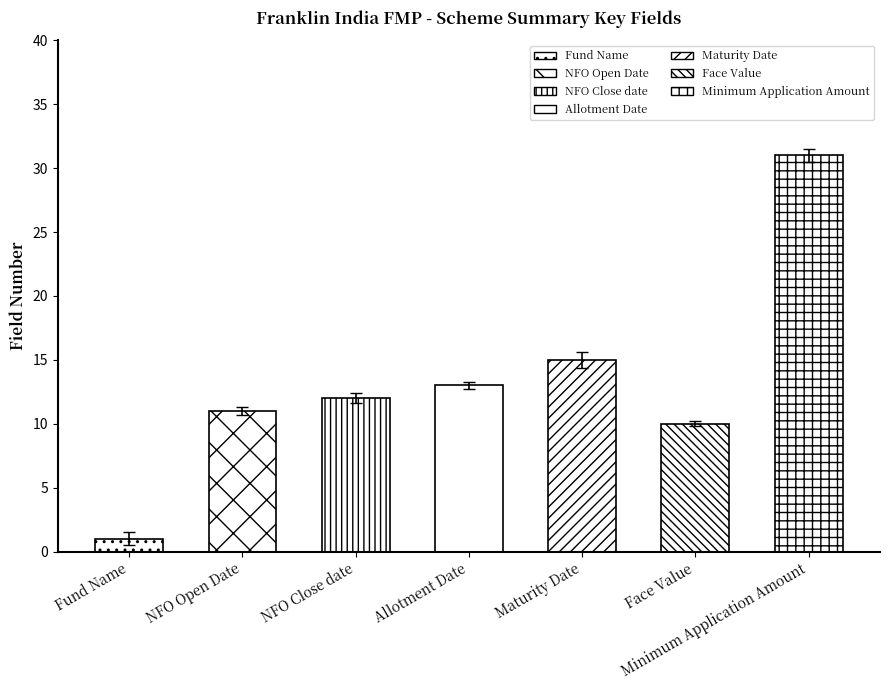

Which category has the highest value across all series?

Minimum Application Amount